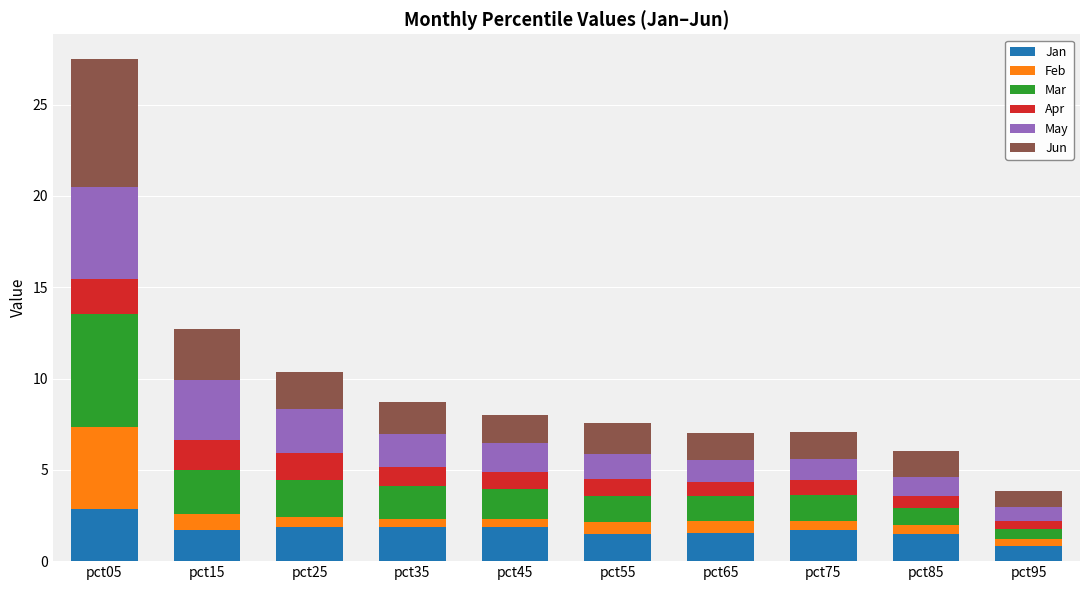

What is the value of the Jan bar at the 7th from the left?

1.6